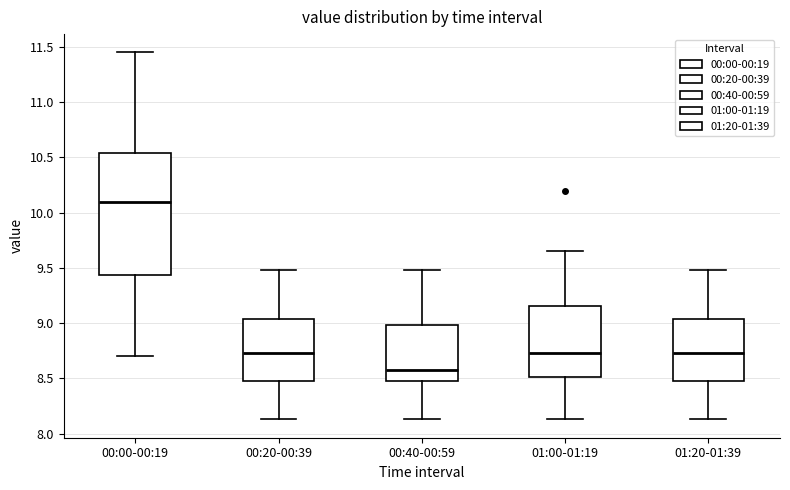

Which box is the tallest, from its lower edge to its upper edge?

00:00-00:19